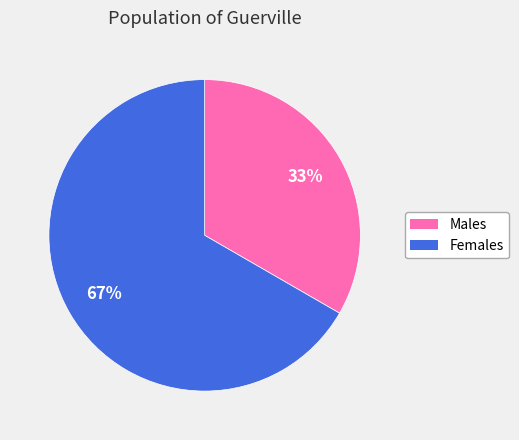

Is there any slice that represents more than half of the pie?

Yes